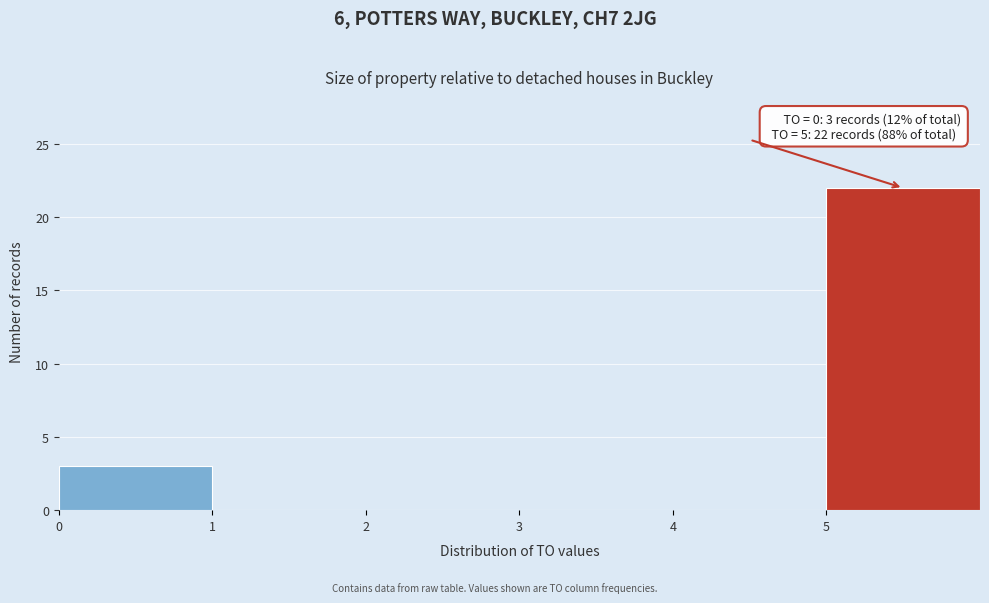

Over which range of the x-axis is the bar tallest?

5 to 6